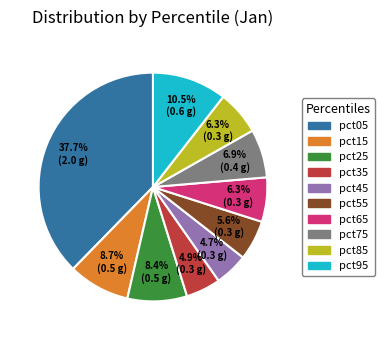

Does any single category account for the majority?

No